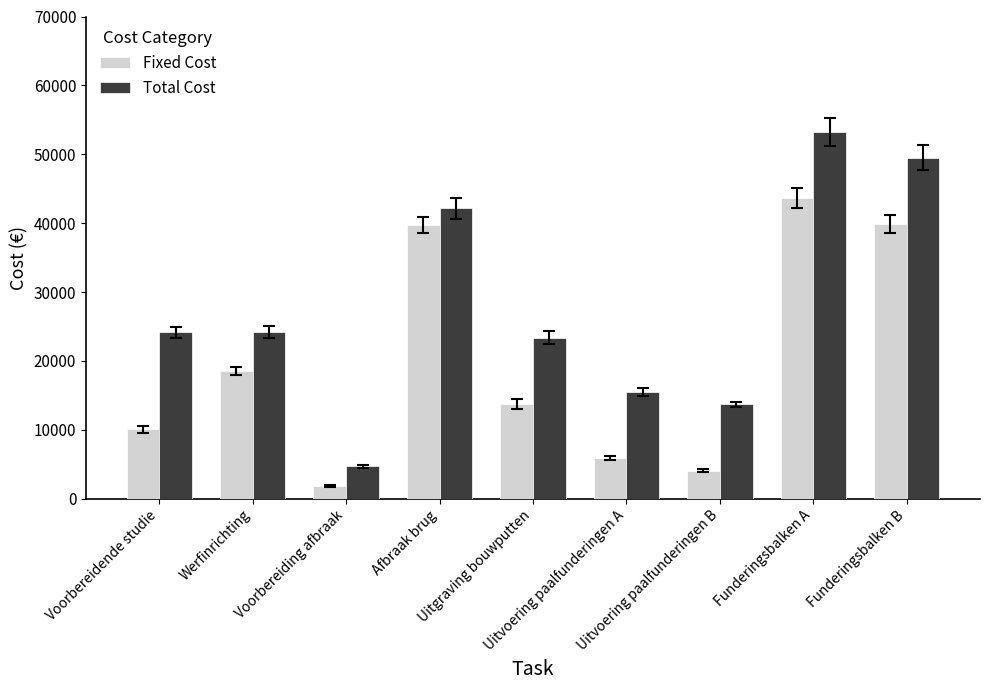

What is the sum of all Total Cost values?

250550.1